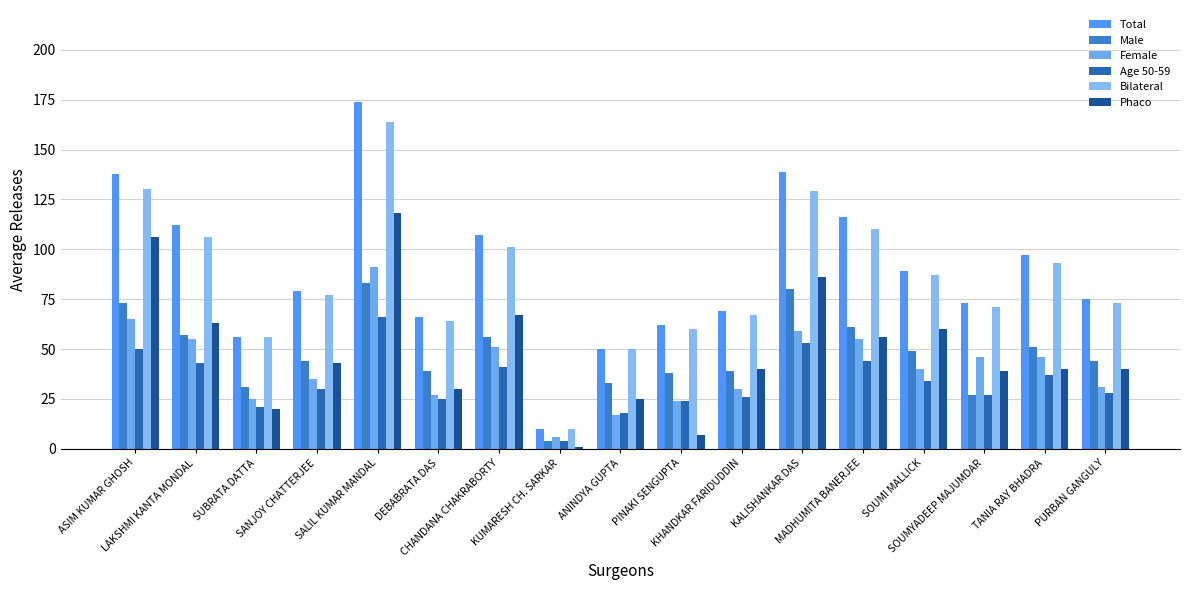

Reading left to right, transcribe all the data shown in this chart.

Total: ASIM KUMAR GHOSH=138	LAKSHMI KANTA MONDAL=112	SUBRATA DATTA=56	SANJOY CHATTERJEE=79	SALIL KUMAR MANDAL=174	DEBABRATA DAS=66	CHANDANA CHAKRABORTY=107	KUMARESH CH. SARKAR=10	ANINDYA GUPTA=50	PINAKI SENGUPTA=62	KHANDKAR FARIDUDDIN=69	KALISHANKAR DAS=139	MADHUMITA BANERJEE=116	SOUMI MALLICK=89	SOUMYADEEP MAJUMDAR=73	TANIA RAY BHADRA=97	PURBAN GANGULY=75
Male: ASIM KUMAR GHOSH=73	LAKSHMI KANTA MONDAL=57	SUBRATA DATTA=31	SANJOY CHATTERJEE=44	SALIL KUMAR MANDAL=83	DEBABRATA DAS=39	CHANDANA CHAKRABORTY=56	KUMARESH CH. SARKAR=4	ANINDYA GUPTA=33	PINAKI SENGUPTA=38	KHANDKAR FARIDUDDIN=39	KALISHANKAR DAS=80	MADHUMITA BANERJEE=61	SOUMI MALLICK=49	SOUMYADEEP MAJUMDAR=27	TANIA RAY BHADRA=51	PURBAN GANGULY=44
Female: ASIM KUMAR GHOSH=65	LAKSHMI KANTA MONDAL=55	SUBRATA DATTA=25	SANJOY CHATTERJEE=35	SALIL KUMAR MANDAL=91	DEBABRATA DAS=27	CHANDANA CHAKRABORTY=51	KUMARESH CH. SARKAR=6	ANINDYA GUPTA=17	PINAKI SENGUPTA=24	KHANDKAR FARIDUDDIN=30	KALISHANKAR DAS=59	MADHUMITA BANERJEE=55	SOUMI MALLICK=40	SOUMYADEEP MAJUMDAR=46	TANIA RAY BHADRA=46	PURBAN GANGULY=31
Age 50-59: ASIM KUMAR GHOSH=50	LAKSHMI KANTA MONDAL=43	SUBRATA DATTA=21	SANJOY CHATTERJEE=30	SALIL KUMAR MANDAL=66	DEBABRATA DAS=25	CHANDANA CHAKRABORTY=41	KUMARESH CH. SARKAR=4	ANINDYA GUPTA=18	PINAKI SENGUPTA=24	KHANDKAR FARIDUDDIN=26	KALISHANKAR DAS=53	MADHUMITA BANERJEE=44	SOUMI MALLICK=34	SOUMYADEEP MAJUMDAR=27	TANIA RAY BHADRA=37	PURBAN GANGULY=28
Bilateral: ASIM KUMAR GHOSH=130	LAKSHMI KANTA MONDAL=106	SUBRATA DATTA=56	SANJOY CHATTERJEE=77	SALIL KUMAR MANDAL=164	DEBABRATA DAS=64	CHANDANA CHAKRABORTY=101	KUMARESH CH. SARKAR=10	ANINDYA GUPTA=50	PINAKI SENGUPTA=60	KHANDKAR FARIDUDDIN=67	KALISHANKAR DAS=129	MADHUMITA BANERJEE=110	SOUMI MALLICK=87	SOUMYADEEP MAJUMDAR=71	TANIA RAY BHADRA=93	PURBAN GANGULY=73
Phaco: ASIM KUMAR GHOSH=106	LAKSHMI KANTA MONDAL=63	SUBRATA DATTA=20	SANJOY CHATTERJEE=43	SALIL KUMAR MANDAL=118	DEBABRATA DAS=30	CHANDANA CHAKRABORTY=67	KUMARESH CH. SARKAR=1	ANINDYA GUPTA=25	PINAKI SENGUPTA=7	KHANDKAR FARIDUDDIN=40	KALISHANKAR DAS=86	MADHUMITA BANERJEE=56	SOUMI MALLICK=60	SOUMYADEEP MAJUMDAR=39	TANIA RAY BHADRA=40	PURBAN GANGULY=40